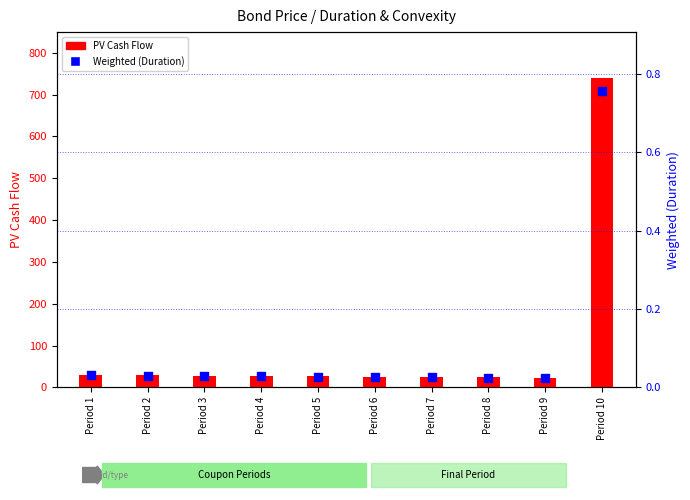

What are all the series names shown in the legend?

PV Cash Flow, Weighted (Duration)